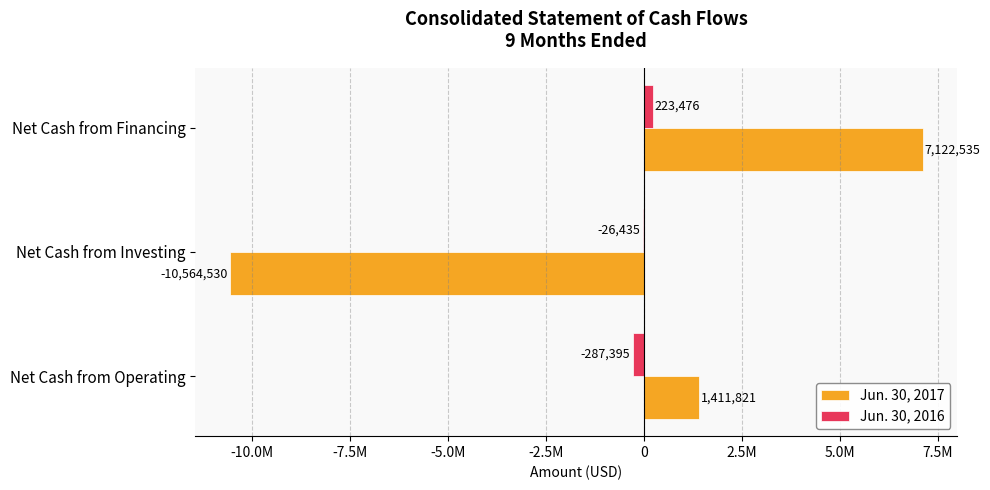

How many categories are shown in the chart?

3